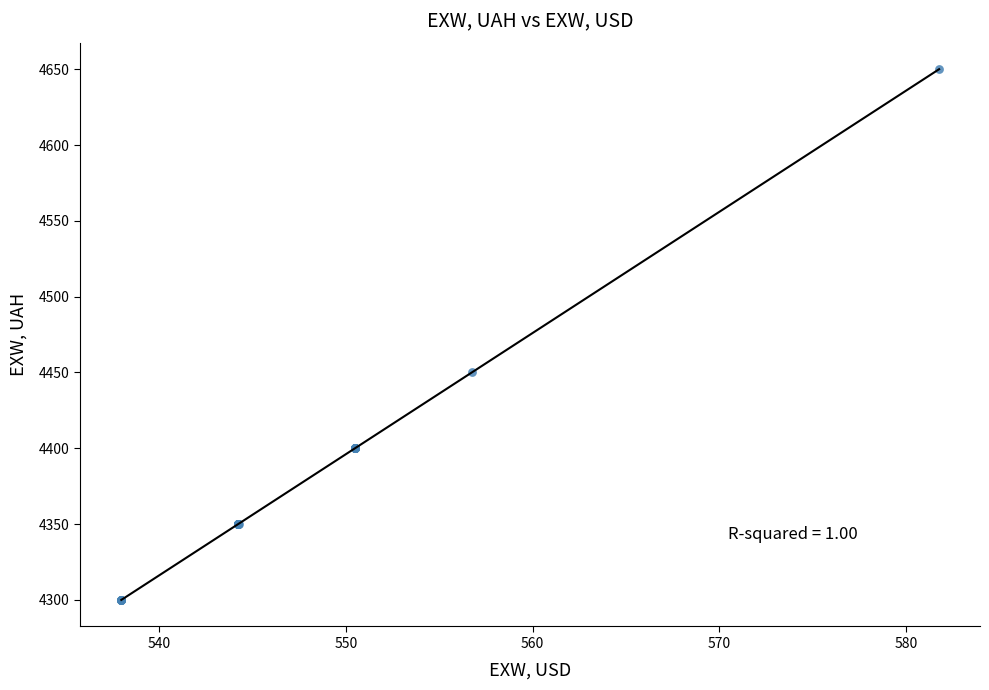

What Y value in the scatter plot is closest to 4475?

4450